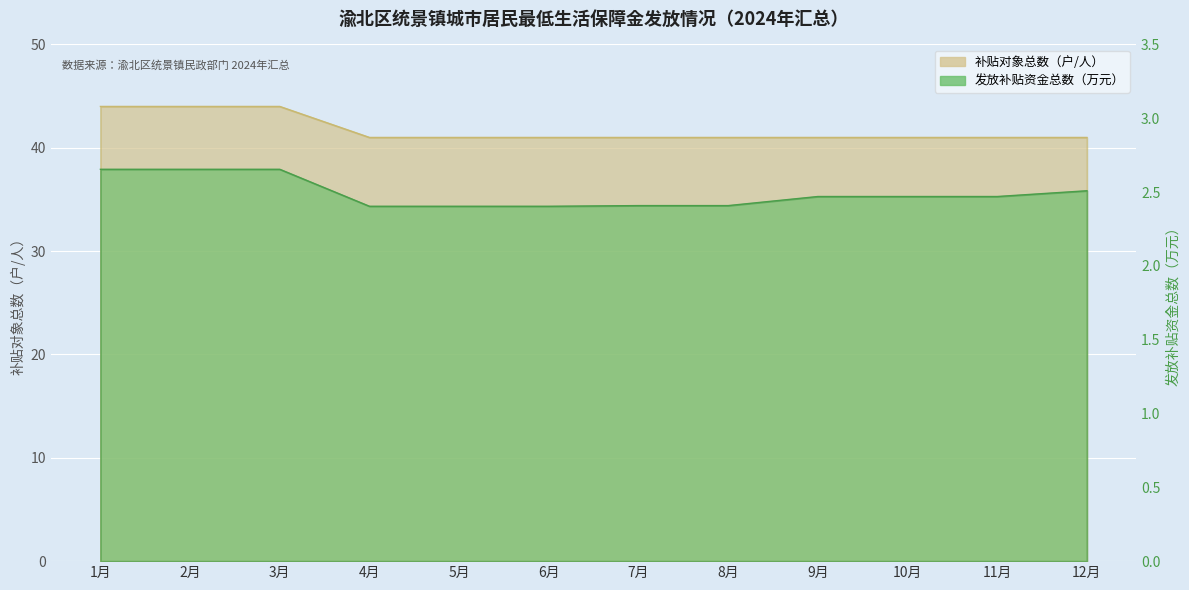

True or false: 补贴对象总数（户/人） and 发放补贴资金总数（万元） intersect in this chart.

False